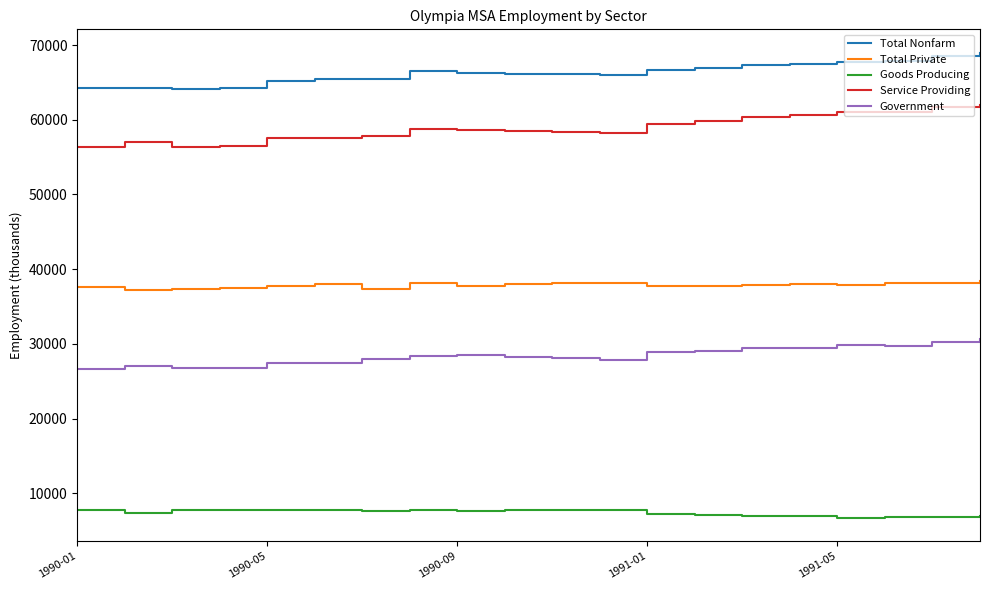

Which series has the largest range (max minus min)?

Service Providing